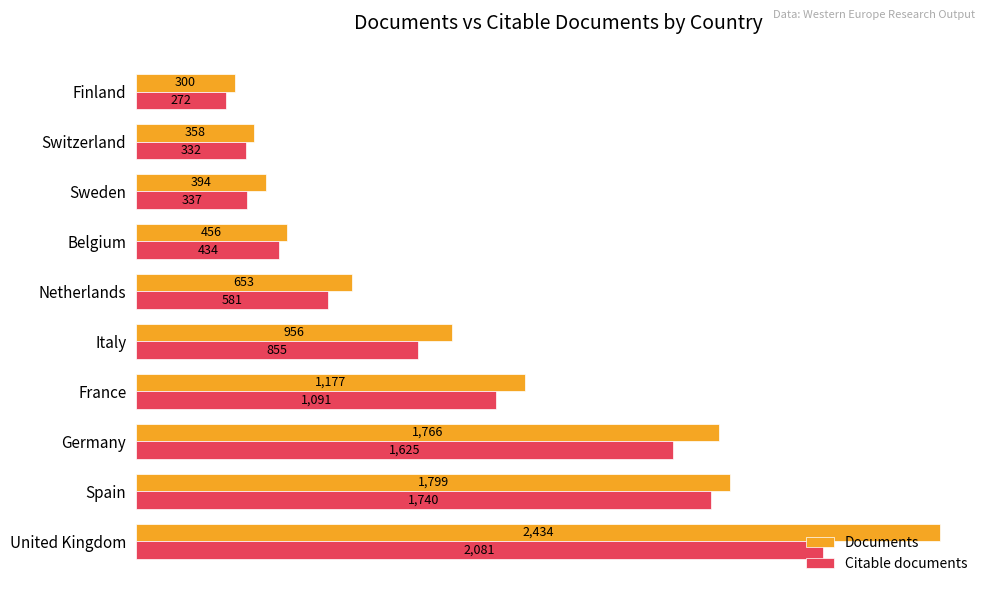

How many values in the Citable documents series are below 855?

5